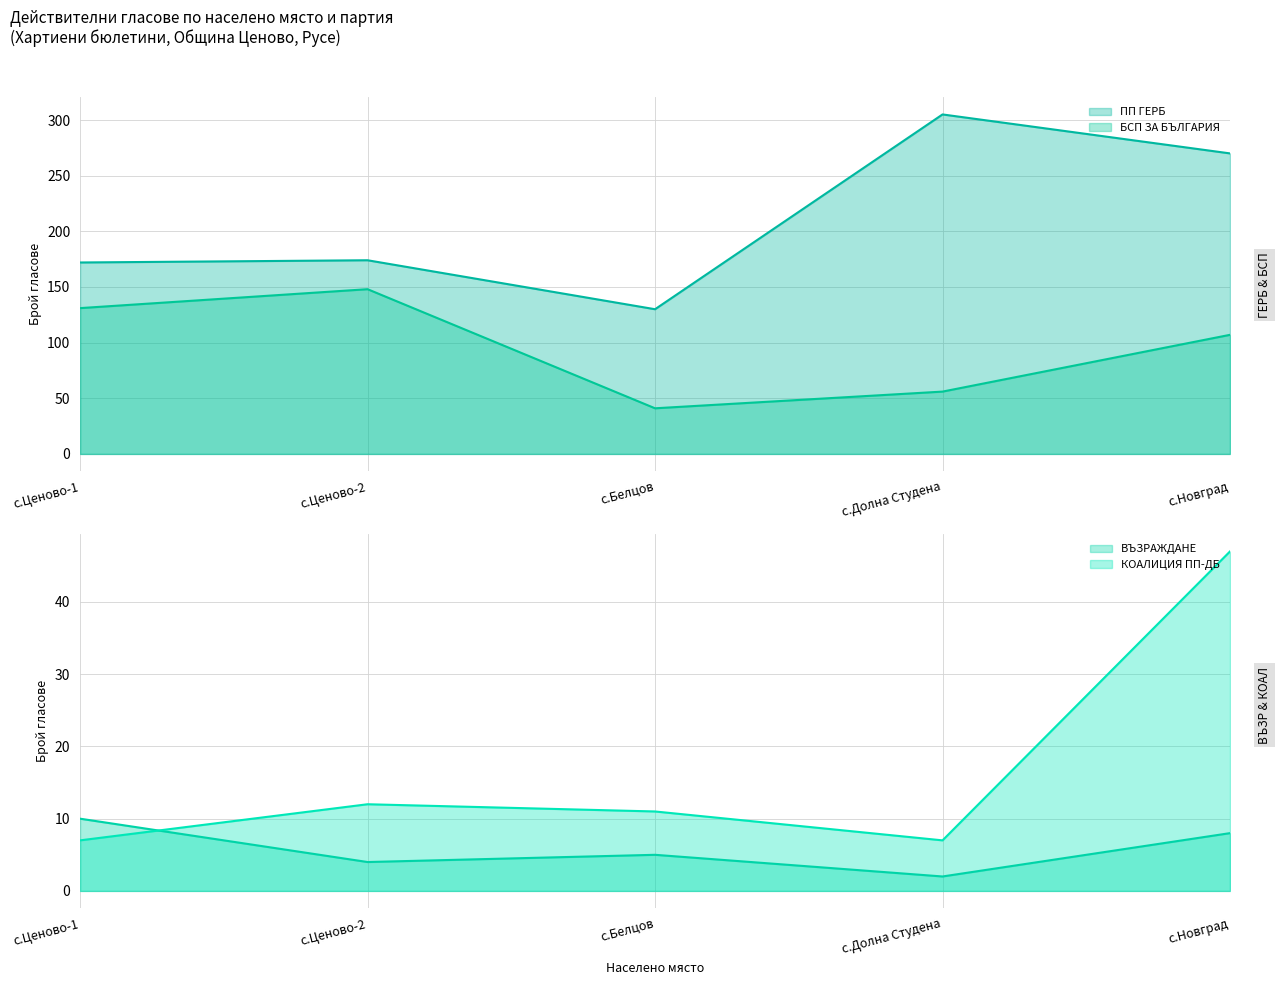

Read the КОАЛИЦИЯ ПП-ДБ value at с.Ценово-2.

12